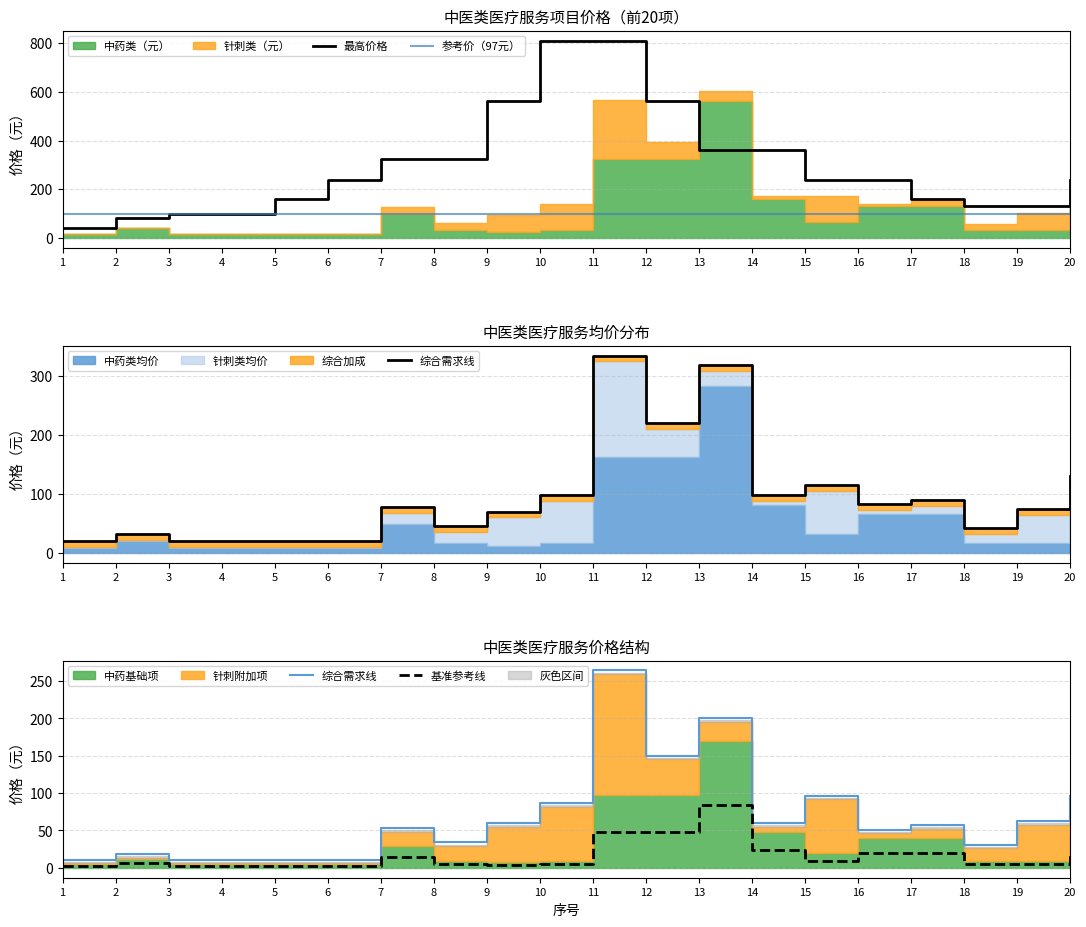

Rank the series by their maximum value, from lowest to highest.

基准参考线, 参考价（97元）, 综合需求线, 最高价格